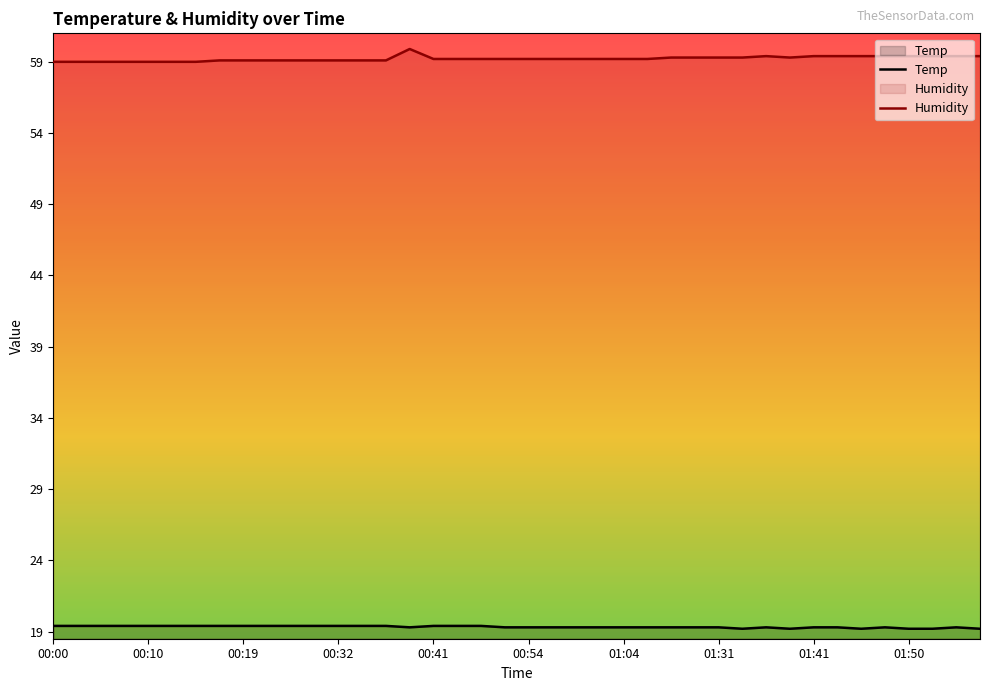

What is the minimum value shown in the chart?

19.2